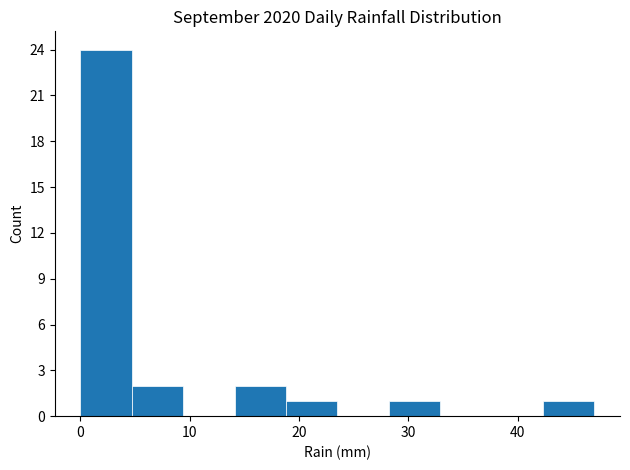

Over which range of the x-axis is the bar tallest?

0.0 to 4.7